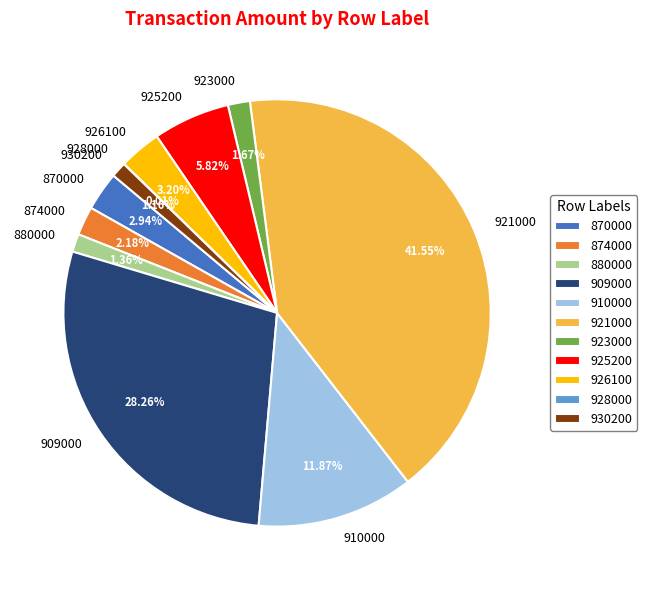

To the nearest percent, what is the difference between the 923000 and 909000 slice percentages?

27%